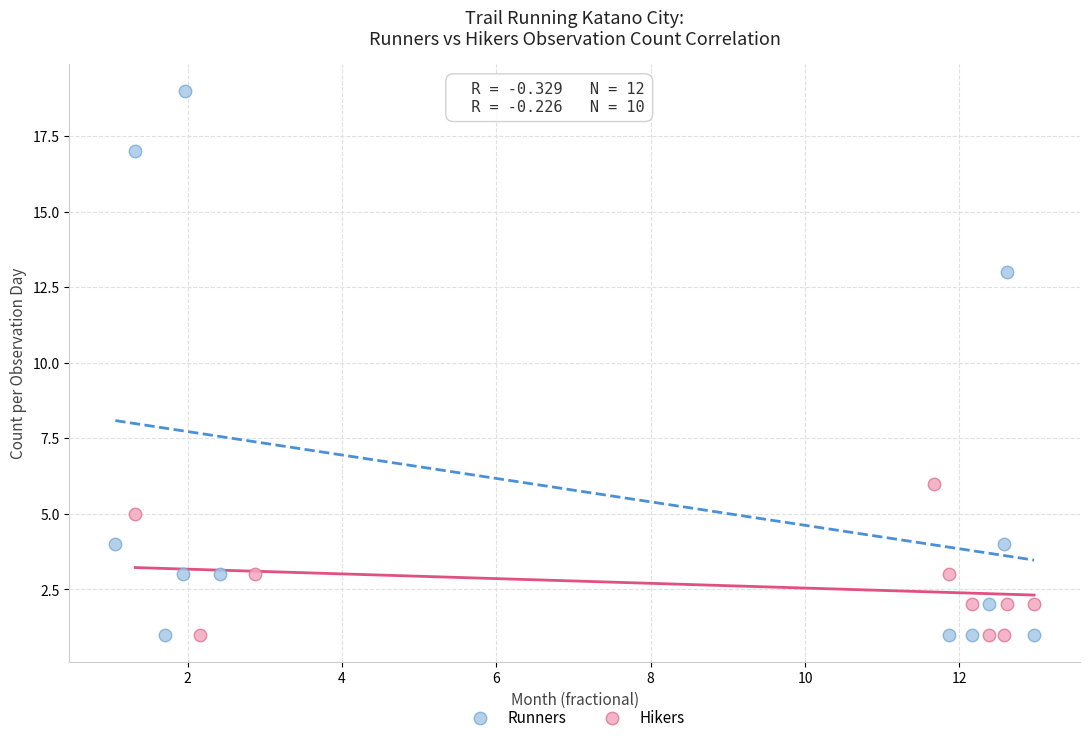

Which series contains the highest Y value?

Runners